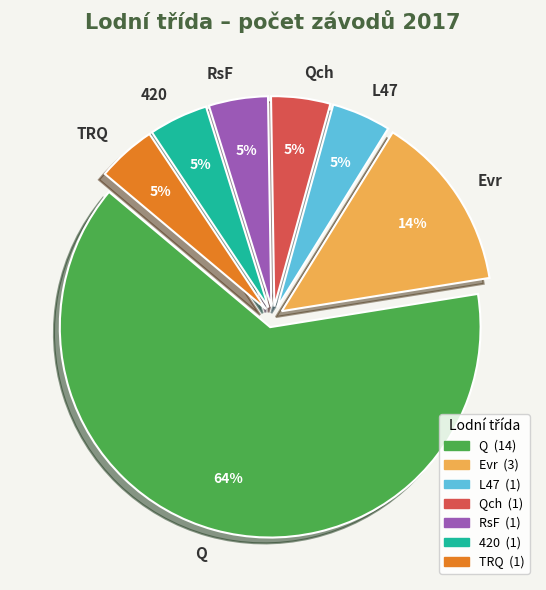

What percentage is the Qch slice, to the nearest percent?

5%